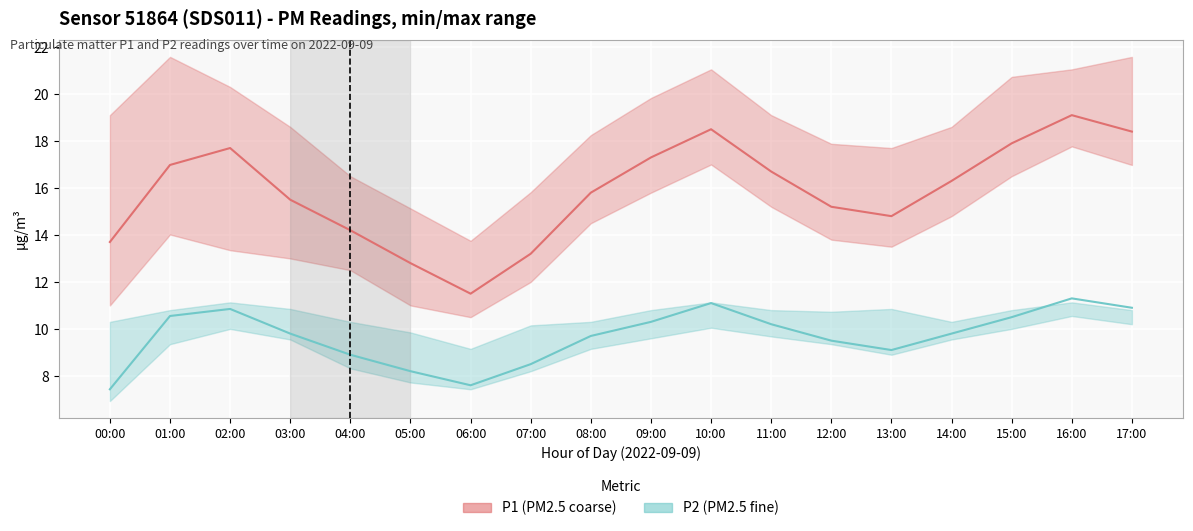

Where is P1 nearest to the value 15?

12:00